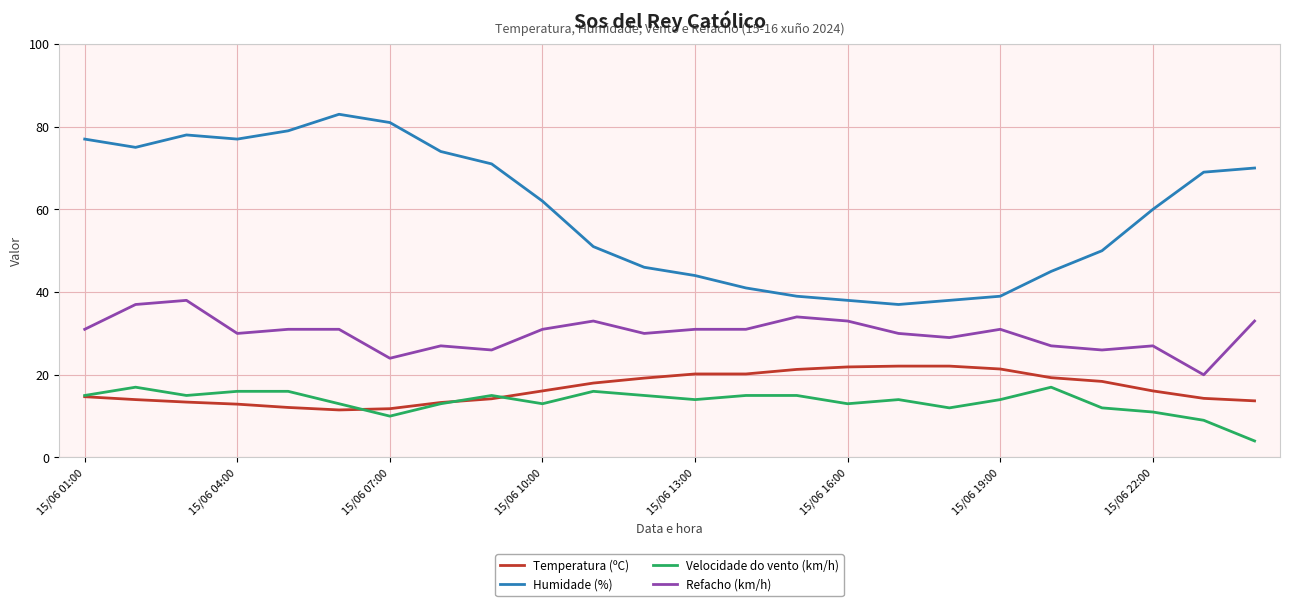

Which series has the largest range (max minus min)?

Humidade (%)